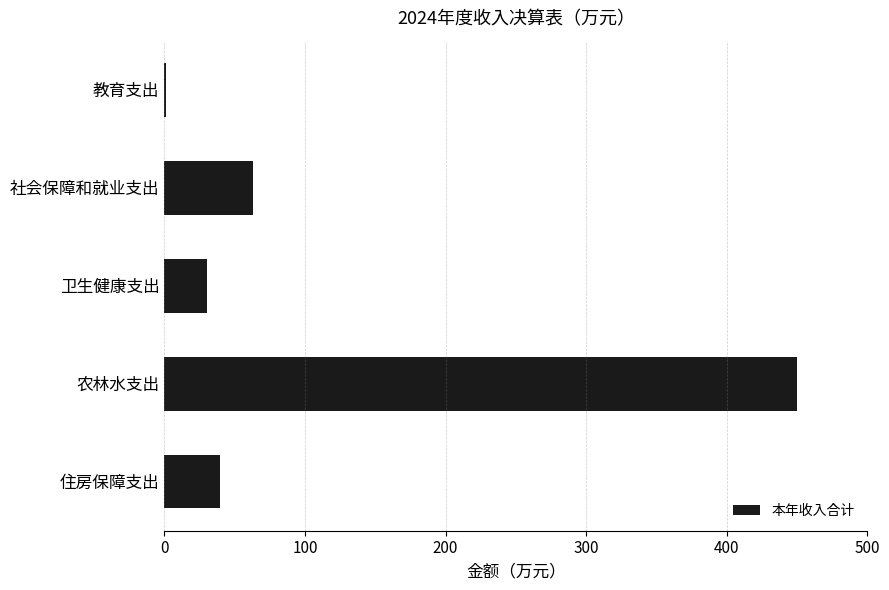

Where is the data nearest to the value 225?

社会保障和就业支出